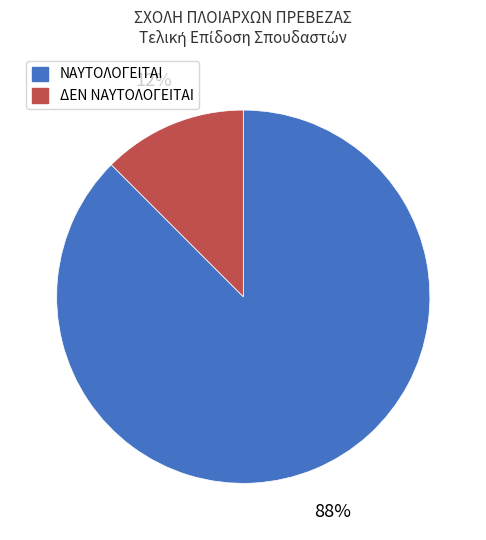

The ΔΕΝ ΝΑΥΤΟΛΟΓΕΙΤΑΙ slice represents 12% of the pie. True or false?

True